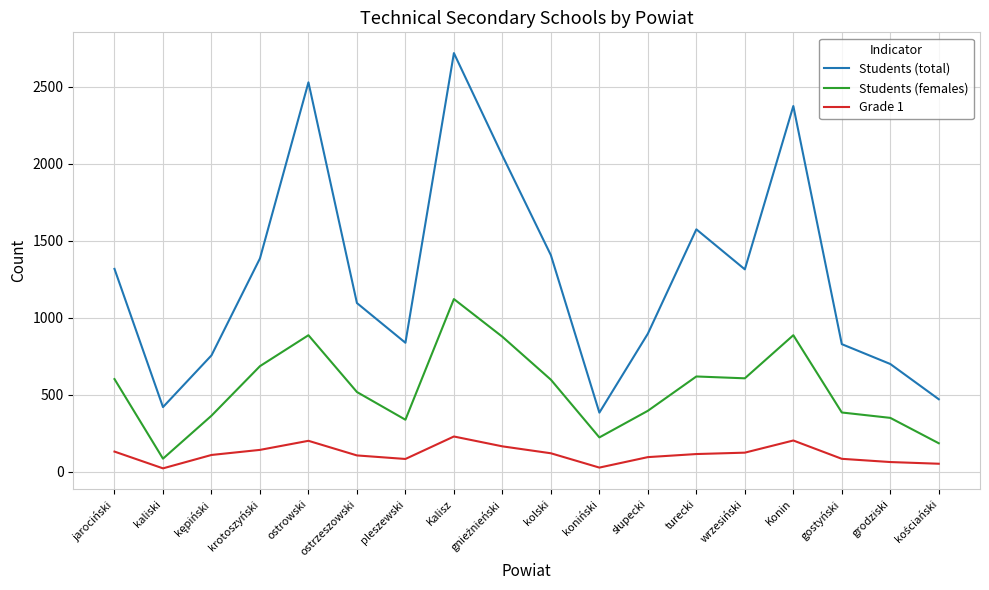

The value of Students (total) at pleszewski is 246. True or false?

False